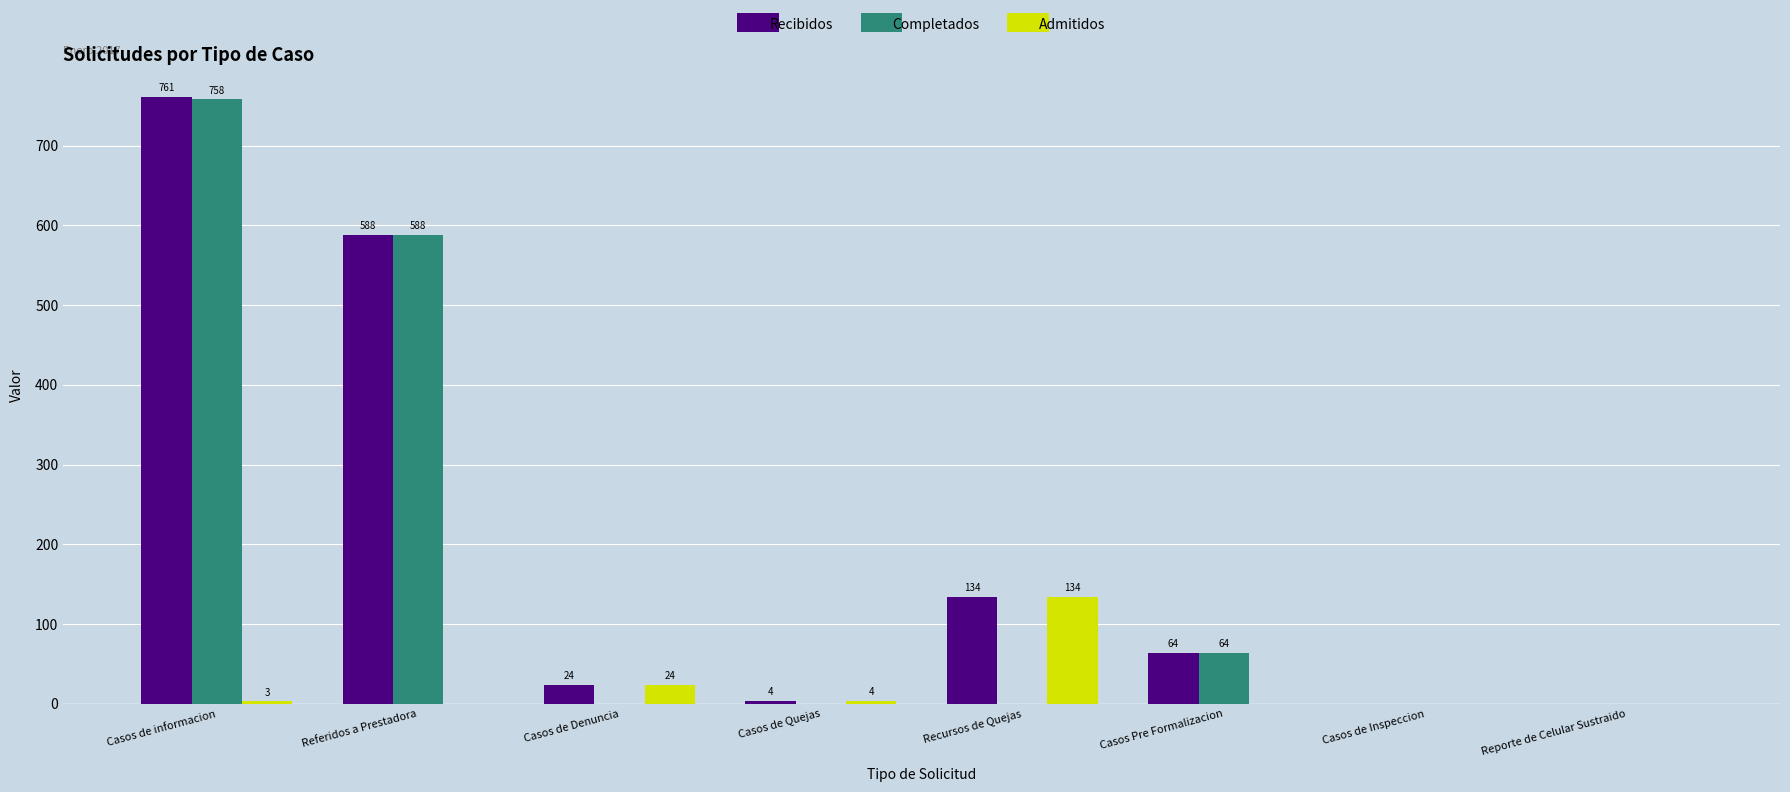

The value of Recibidos at Reporte de Celular Sustraido is 0. True or false?

True